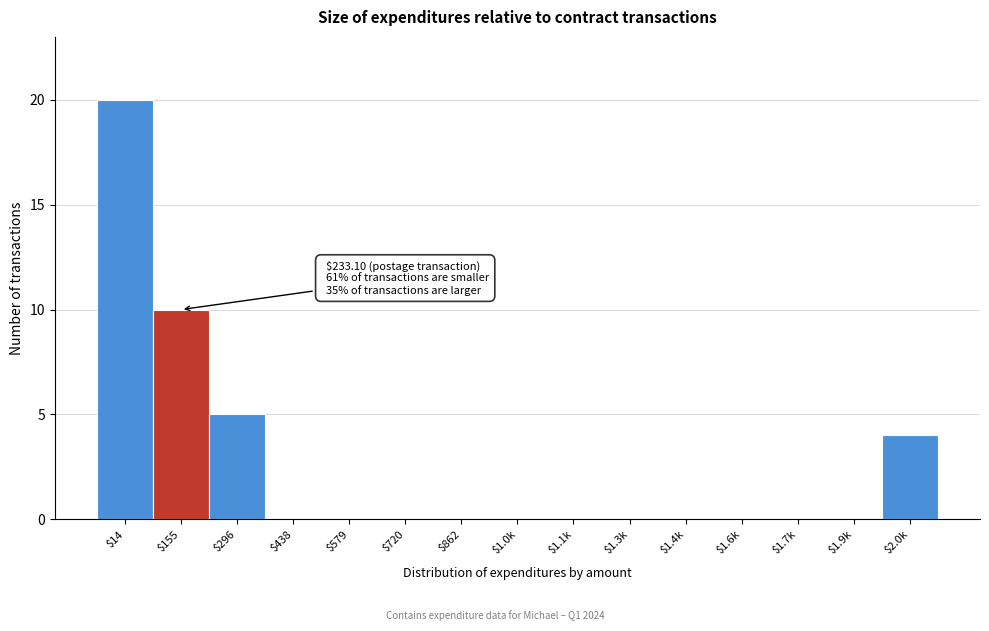

What is the maximum value shown in the chart?

20